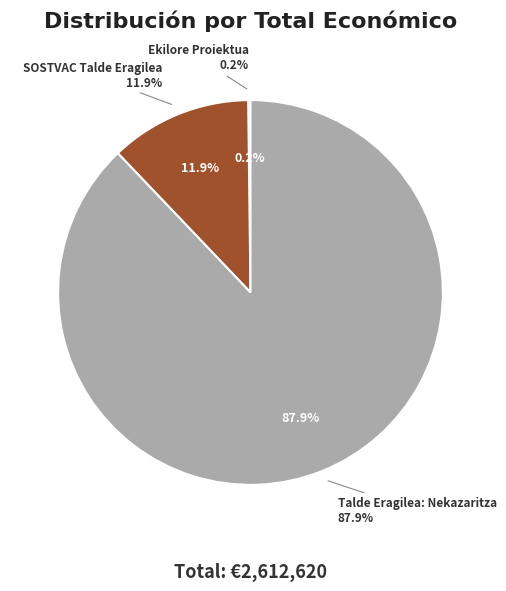

The Ekilore Proiektua slice represents 1% of the pie. True or false?

False